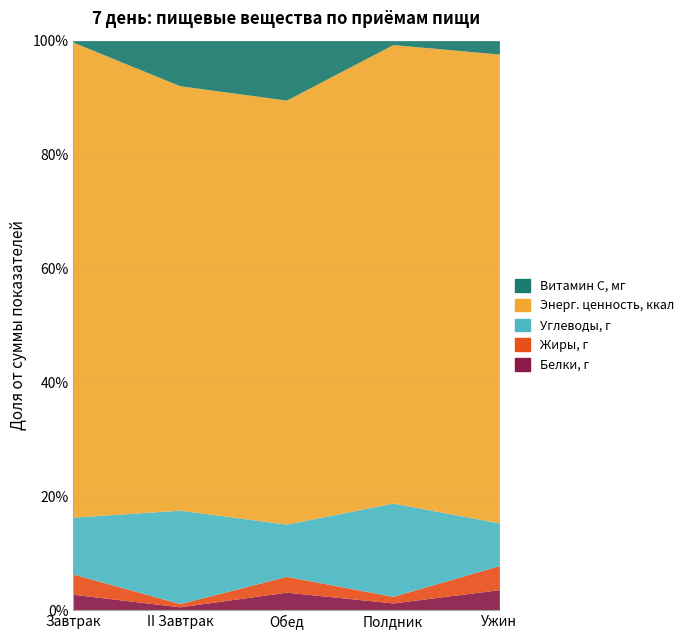

What is the label of the 4th point from the left?

Полдник